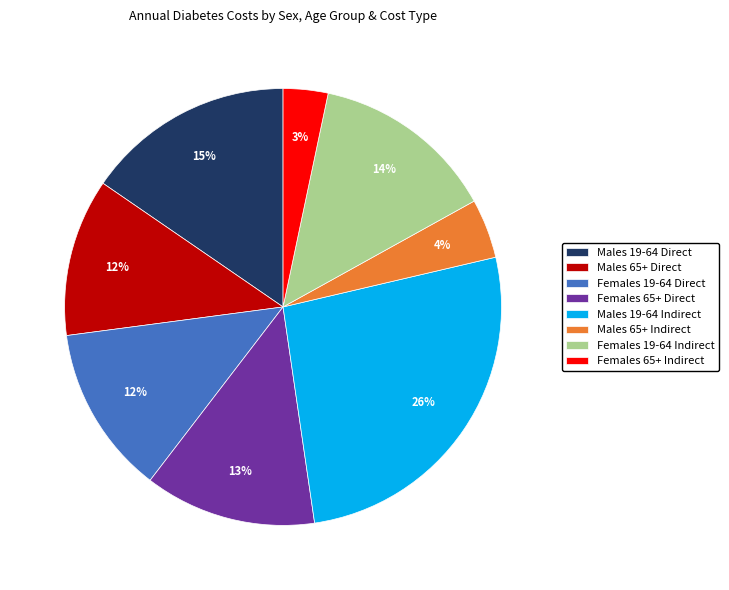

Is the sum of Females 19-64 Indirect and Males 19-64 Direct greater than half?

No